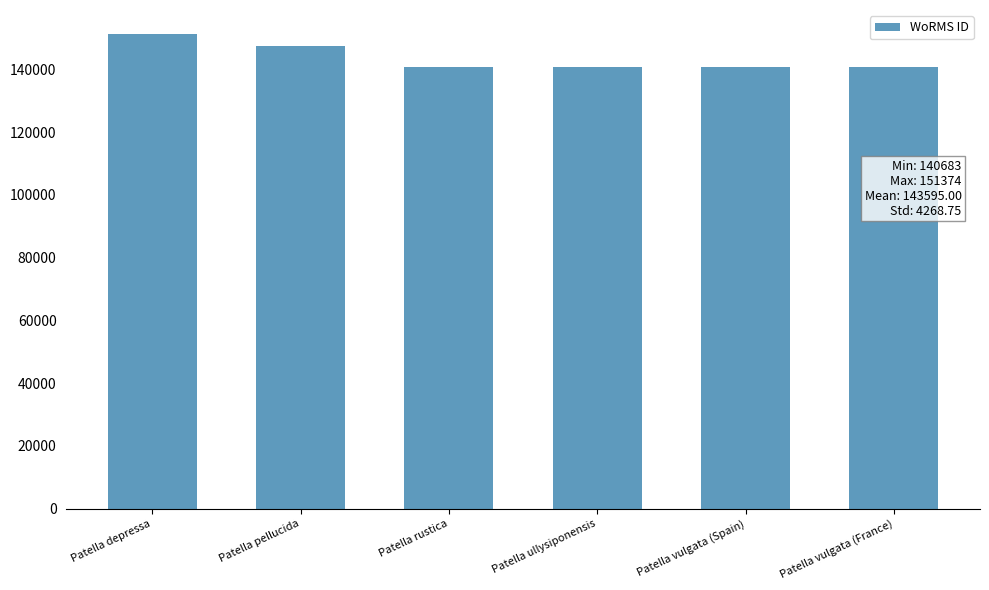

Does the chart contain any negative values?

No